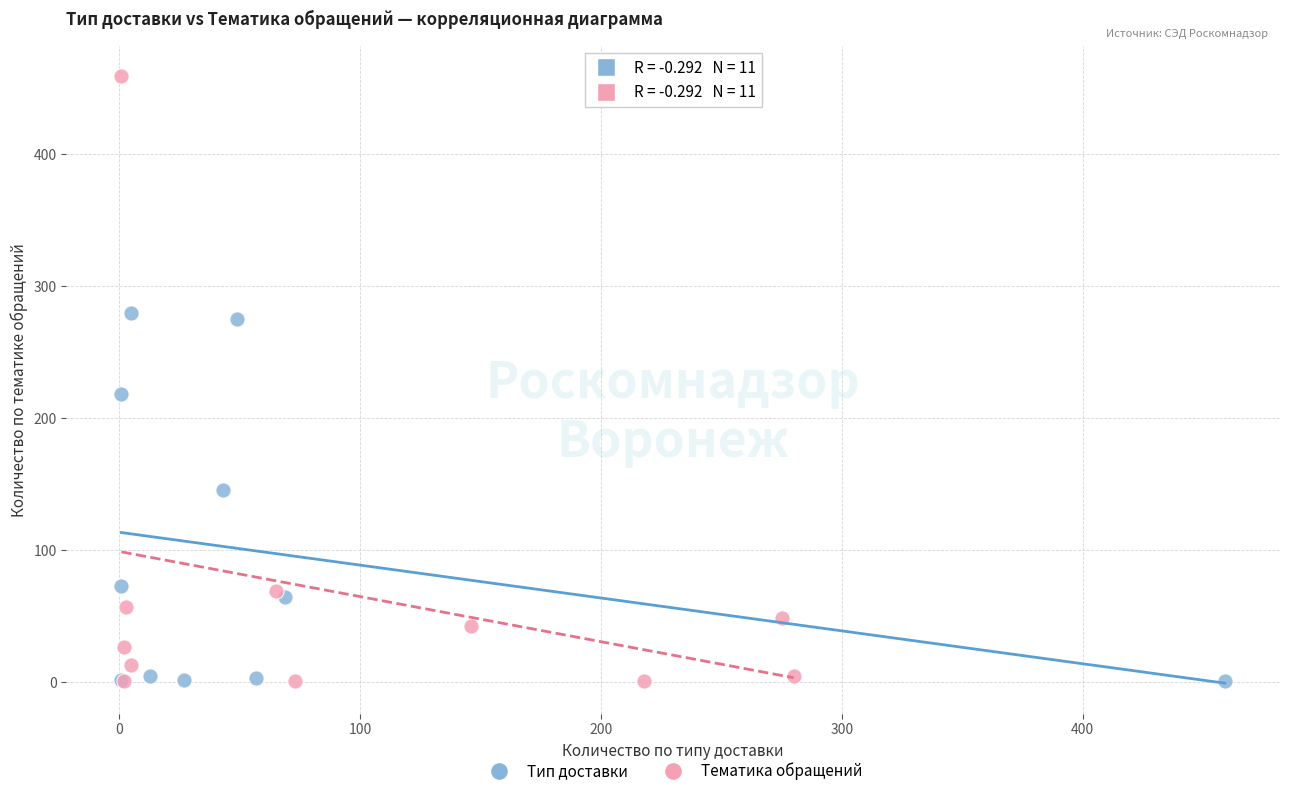

Which series has the widest spread of Y values?

Тематика обращений